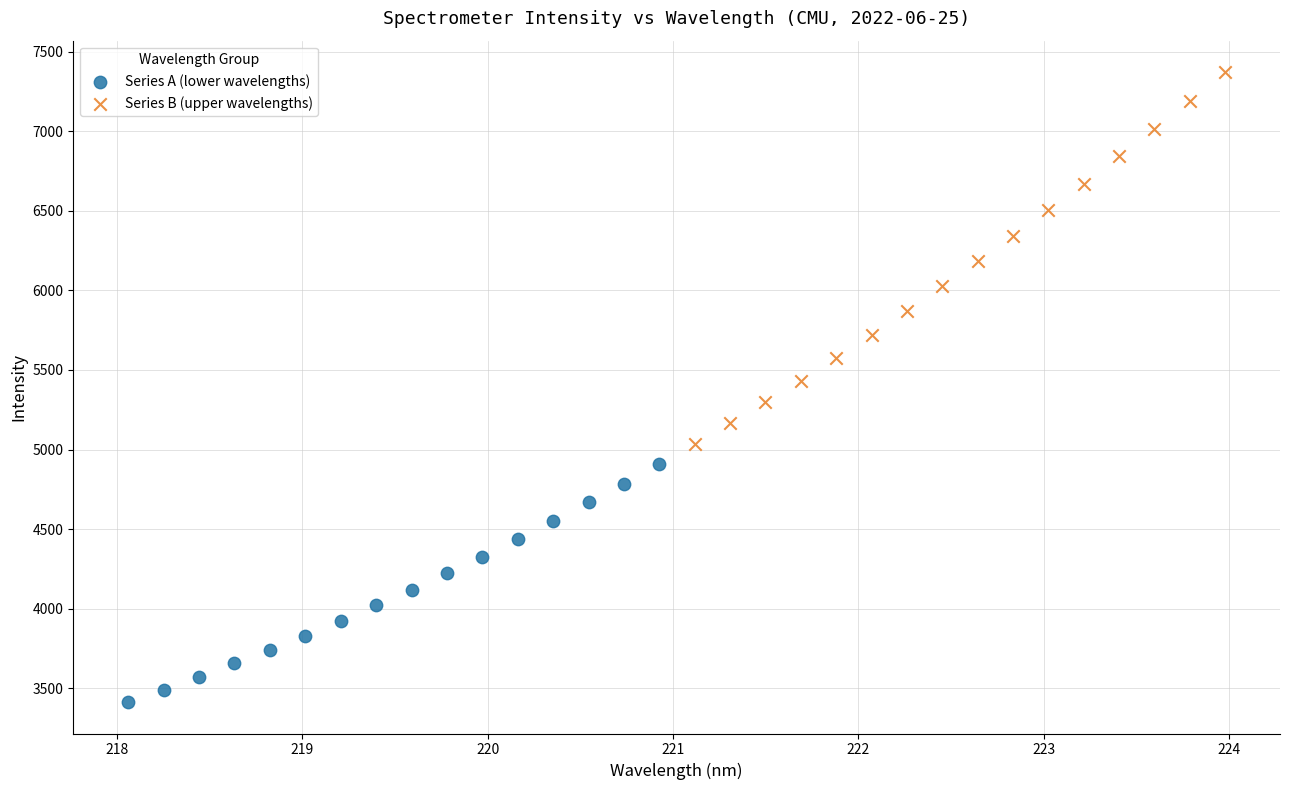

Which series reaches the maximum Y coordinate?

Series B (upper wavelengths)